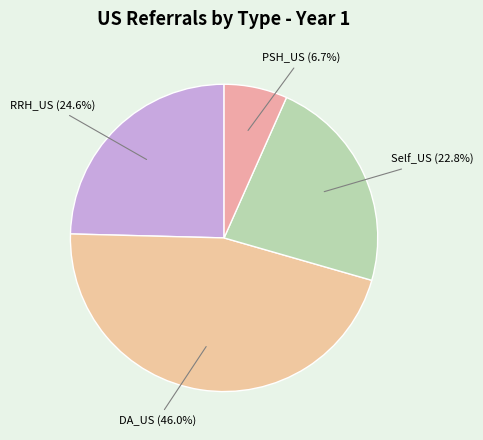

Between DA_US (46.0%) and PSH_US (6.7%), which is larger?

DA_US (46.0%)